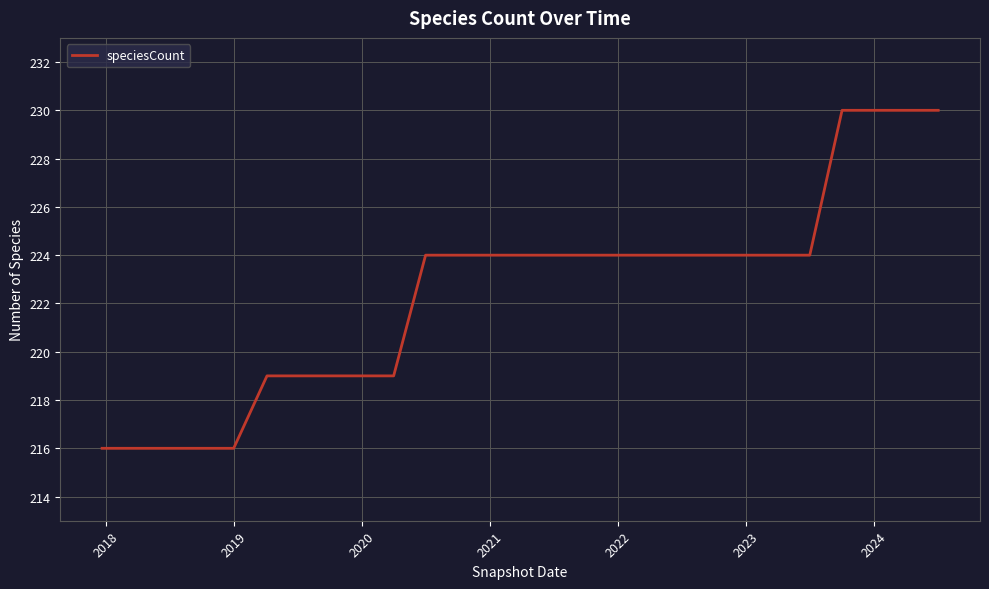

What is the maximum value shown in the chart?

230